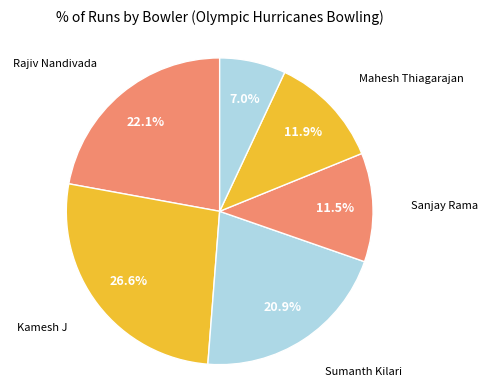

How many segments does this pie chart have?

6